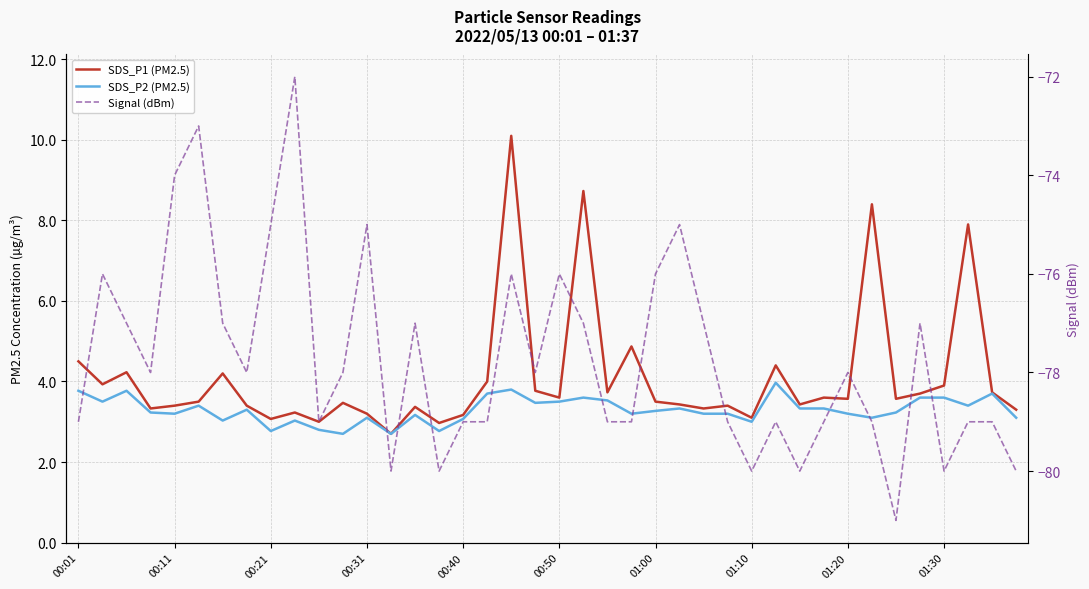

In Signal (dBm), how many points are lower than both neighbors (excluding endpoints)?

10